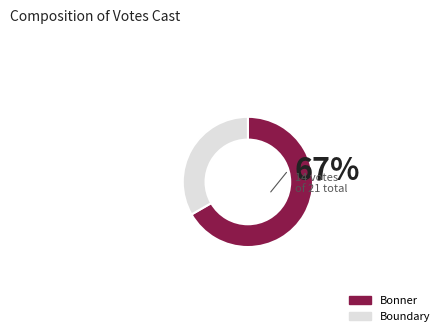

Is there a majority slice in this chart?

Yes